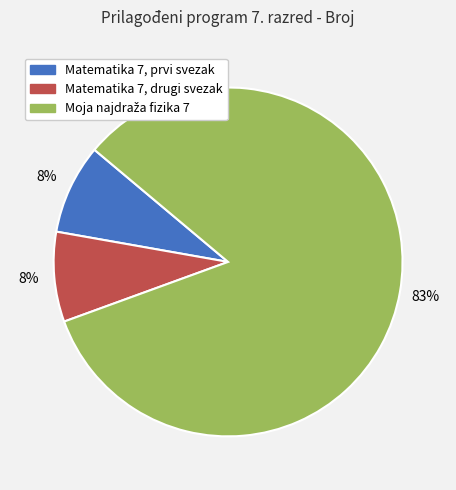

How many slices are in this pie chart?

3